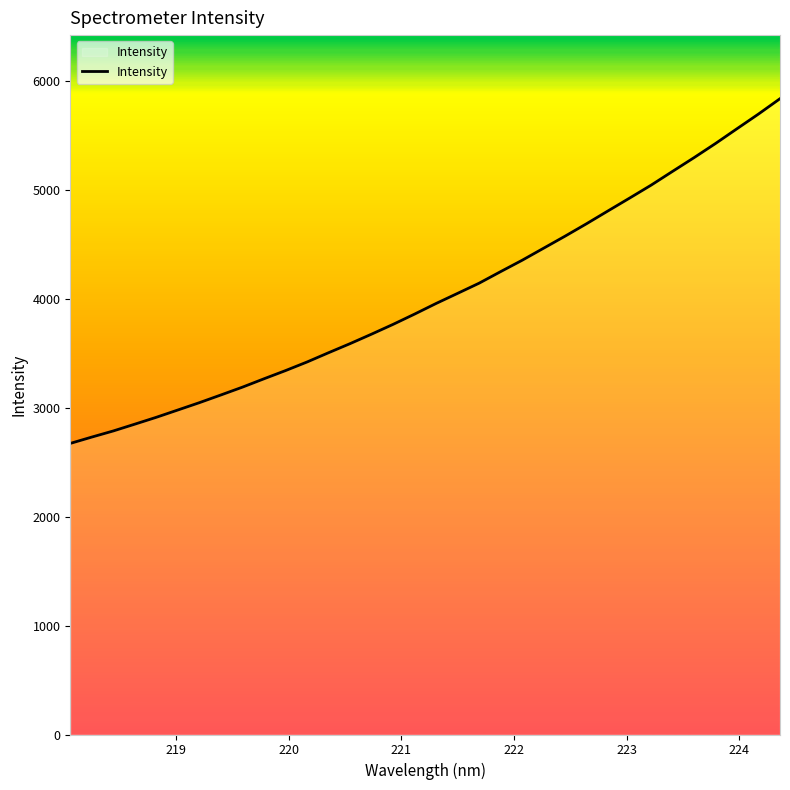

What is the minimum value shown in the chart?

2672.4